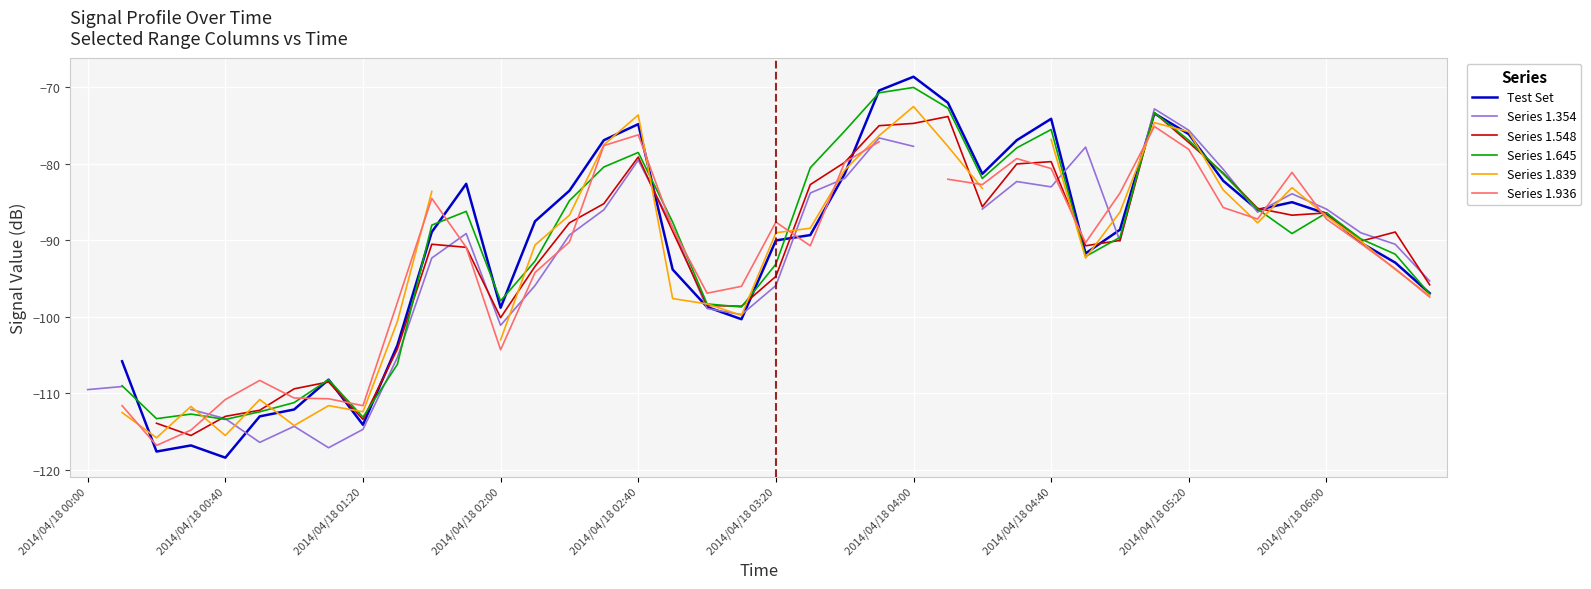

How many data points does each series have?

40